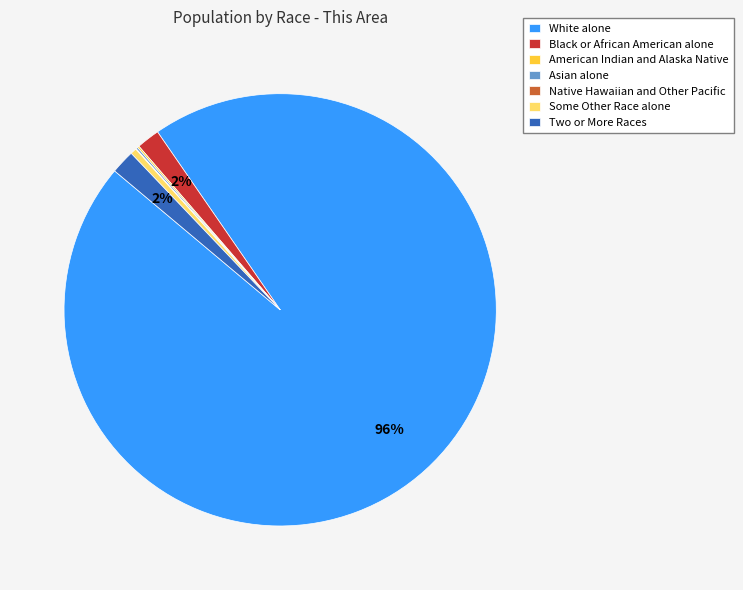

What percentage is the Two or More Races slice, to the nearest percent?

2%